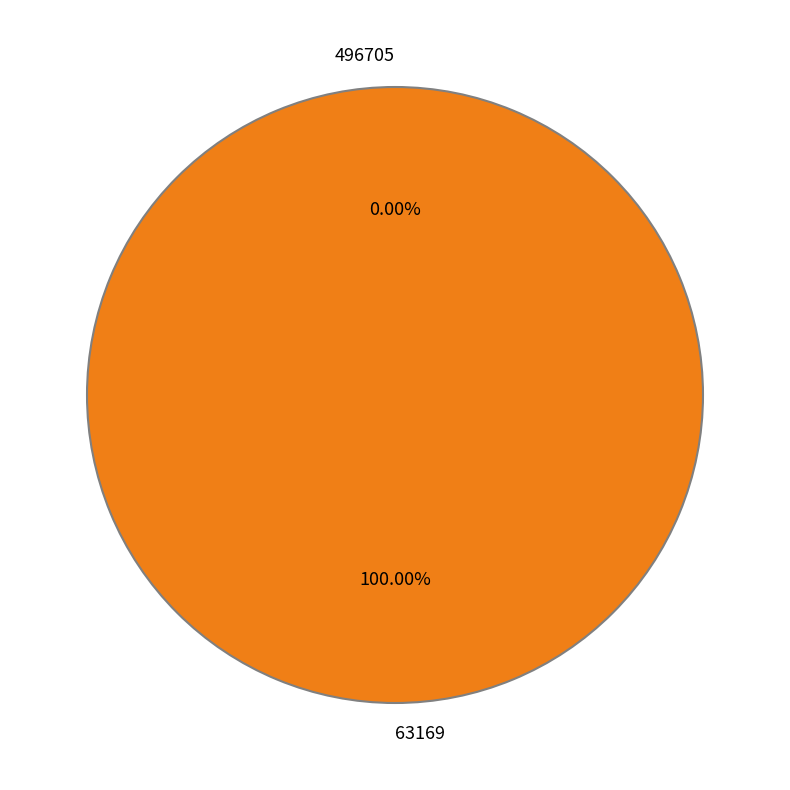

Count the number of slices in the pie.

2